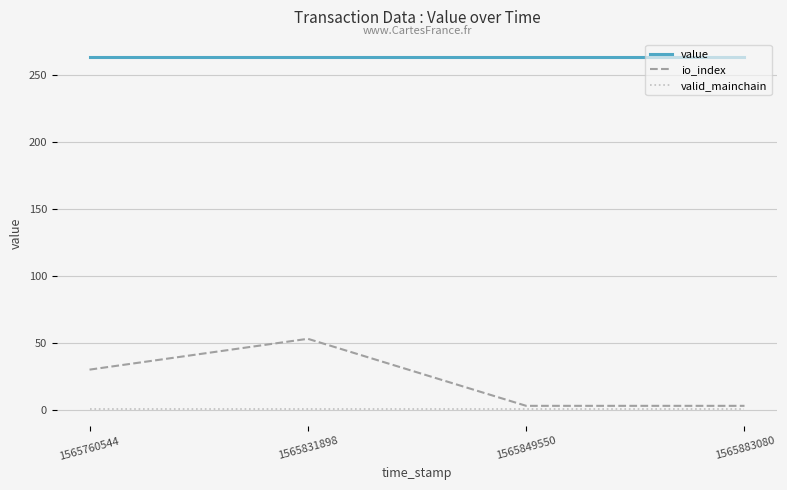

List the series in order of their peak value, lowest first.

valid_mainchain, io_index, value